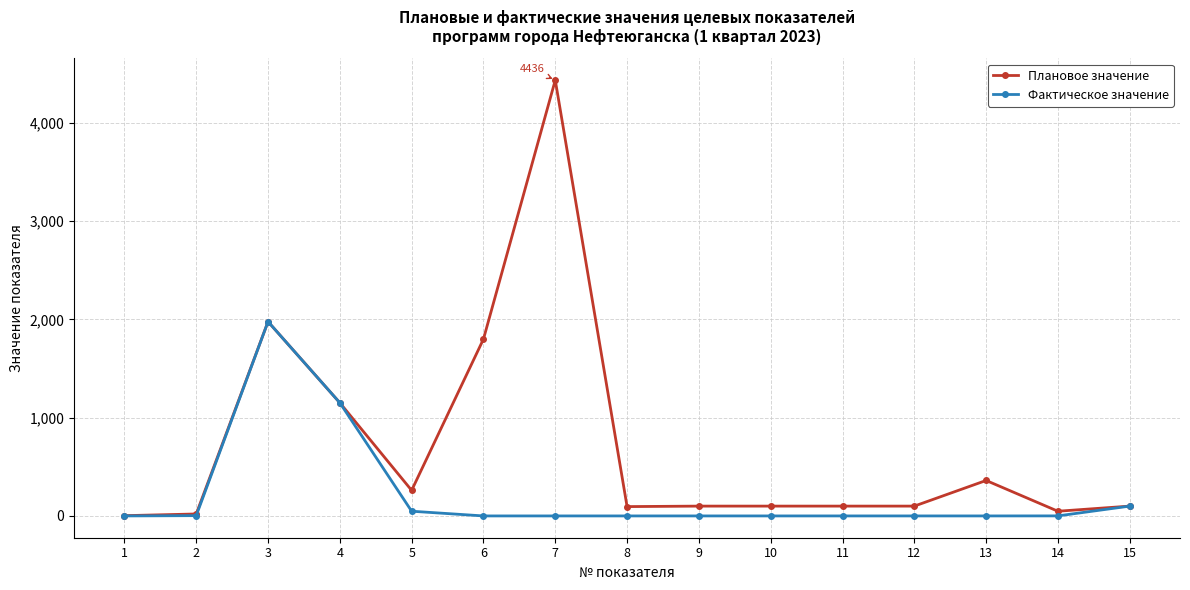

At how many categories does at least one series exceed 2205?

1